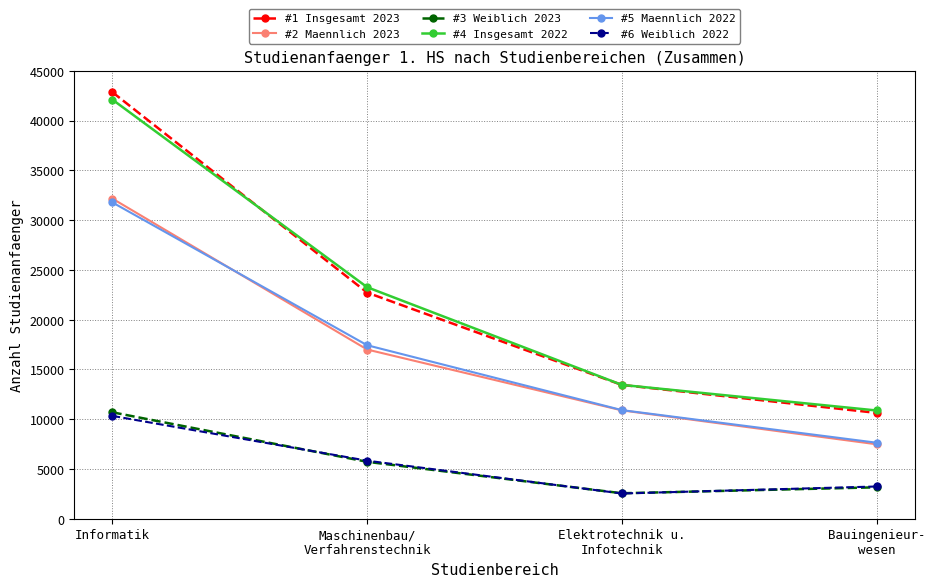

Is this an area chart (filled region under the line)?

No